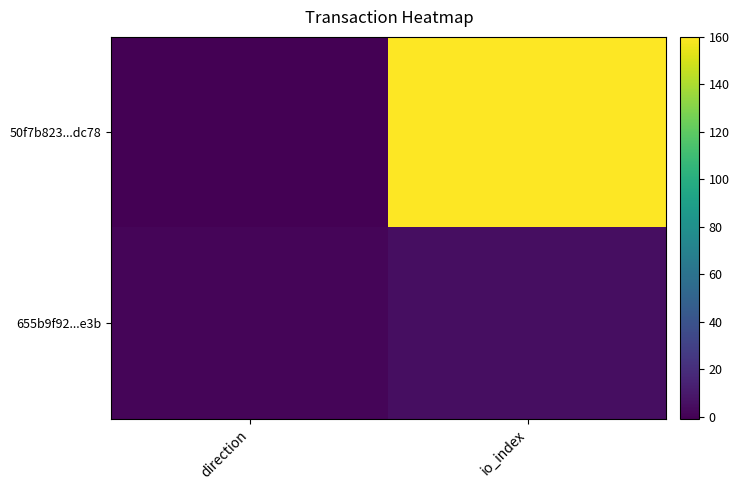

At which category does the chart reach its minimum across all series?

direction